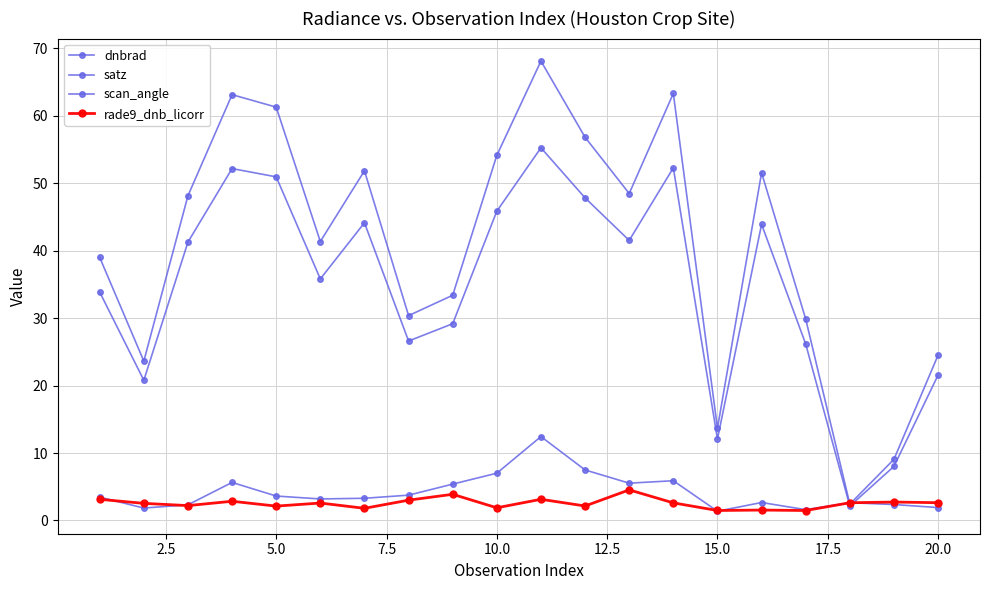

How many lines are shown in the chart?

4